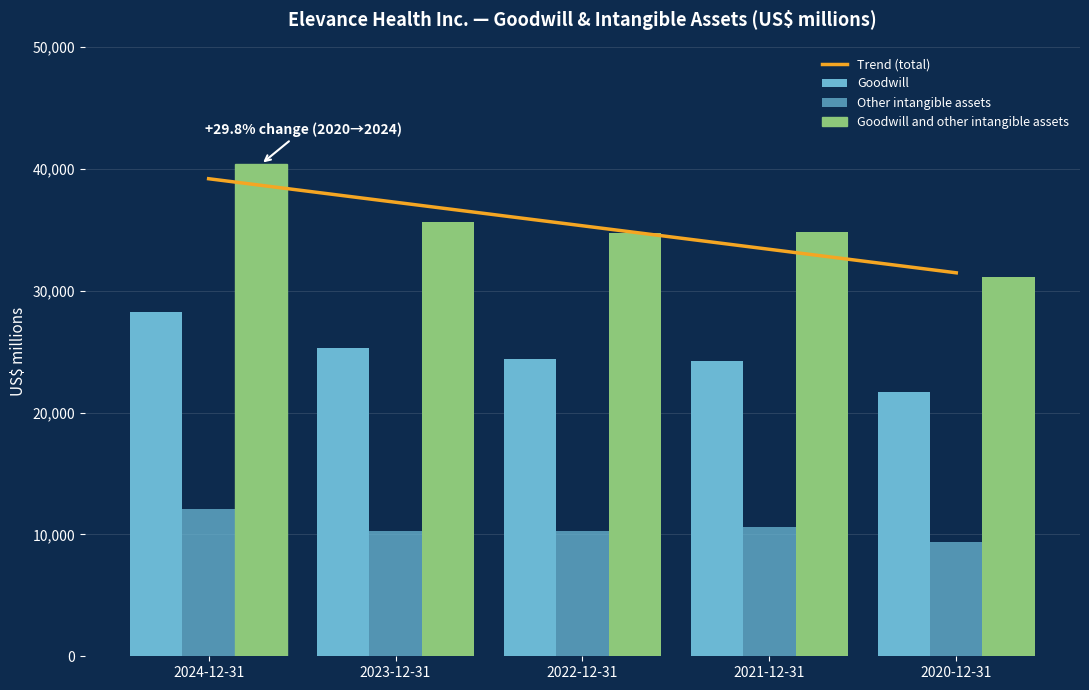

How many values in the Goodwill series are below 24383?

2